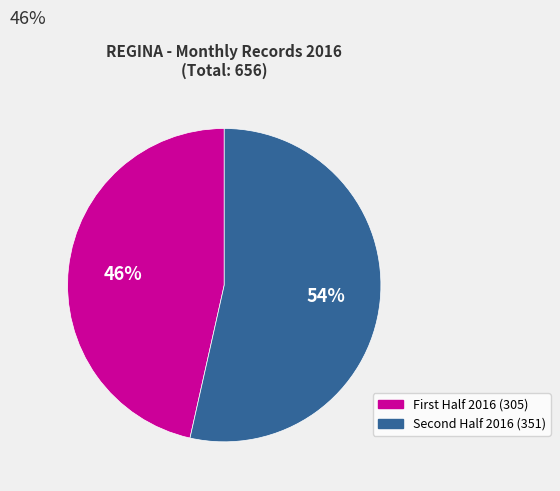

To the nearest percent, what is the average slice percentage?

50%